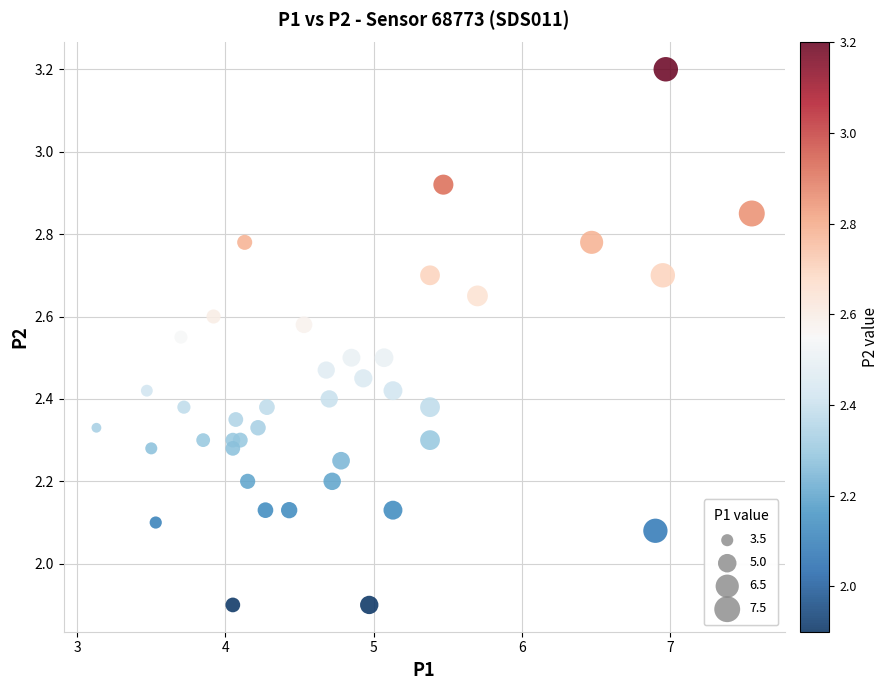

What is the range of X values (max minus min)?

4.4